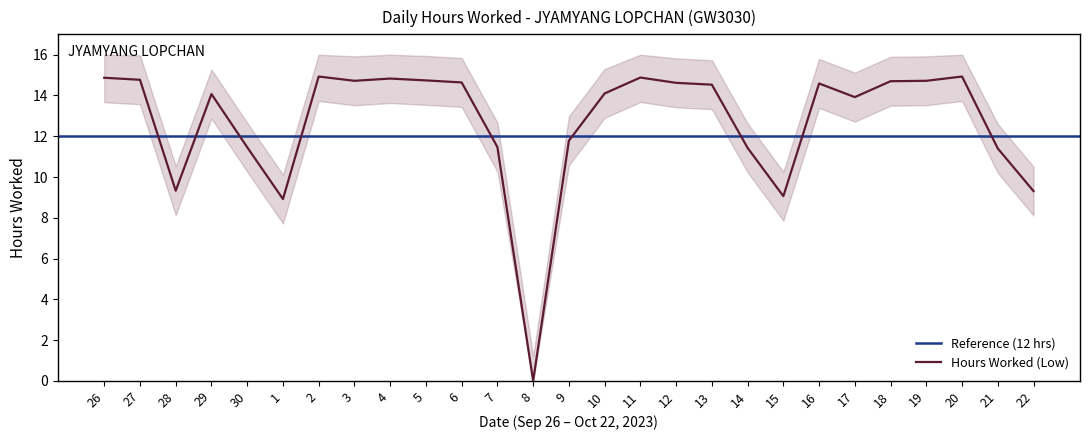

How many interior local peaks (higher than both neighbors) does the data have?

6